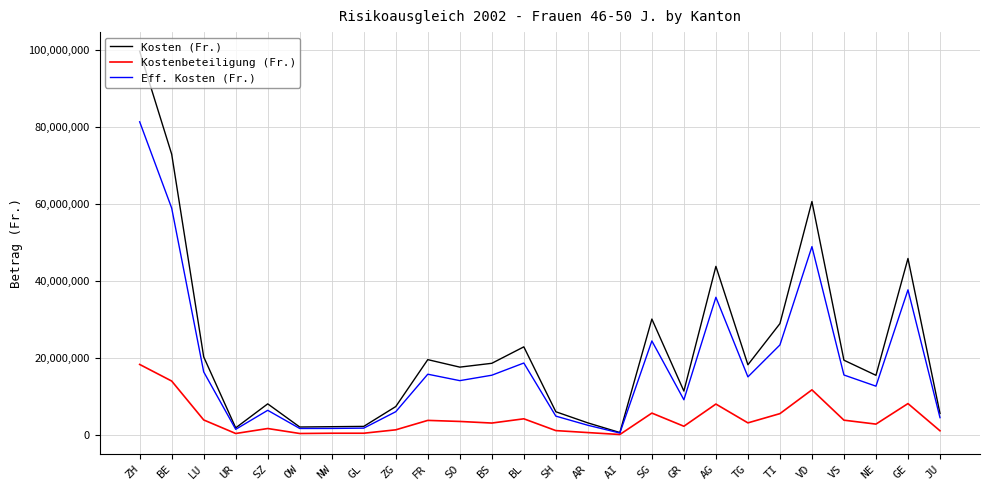

The Kosten (Fr.) series shows 34173631 at LU. True or false?

False